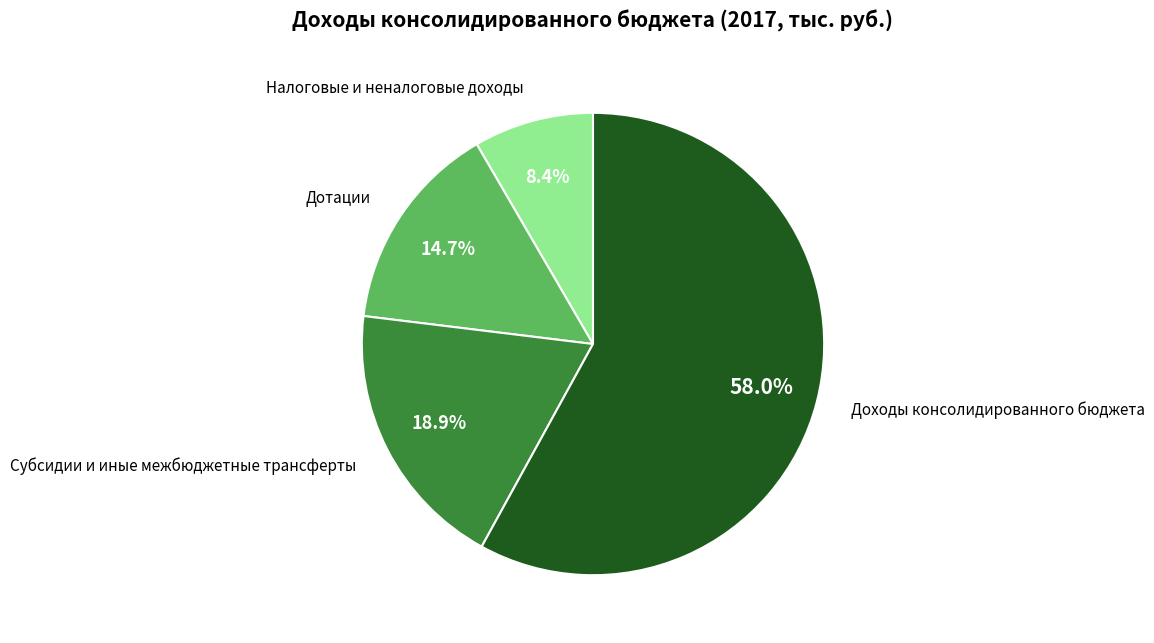

Is there any slice that represents more than half of the pie?

Yes